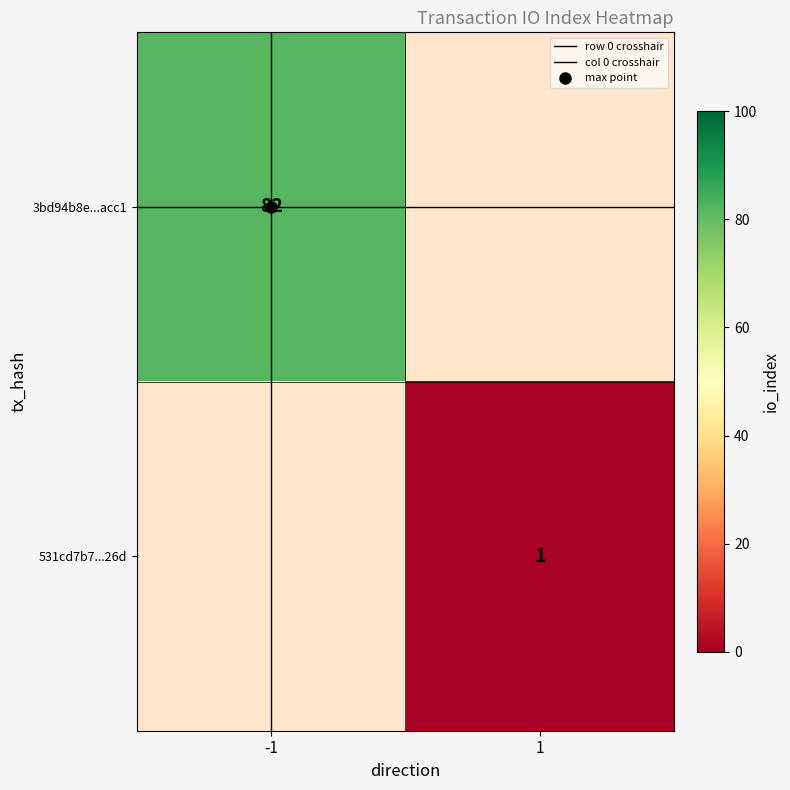

Is the value of 531cd7b7...26d at -1 greater than the value of 3bd94b8e...acc1 at -1?

No